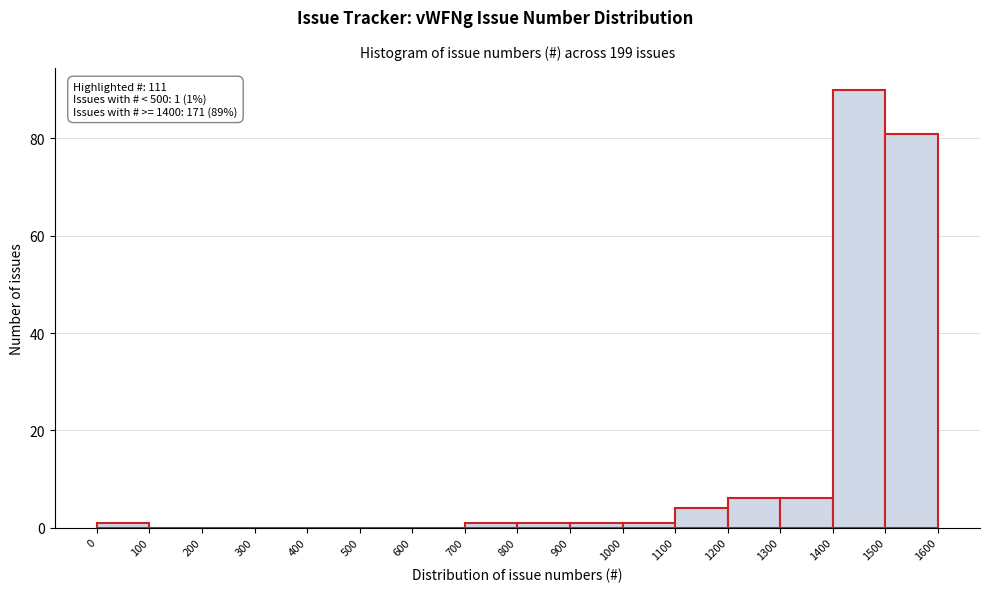

Over which range of the x-axis is the bar tallest?

1400 to 1500